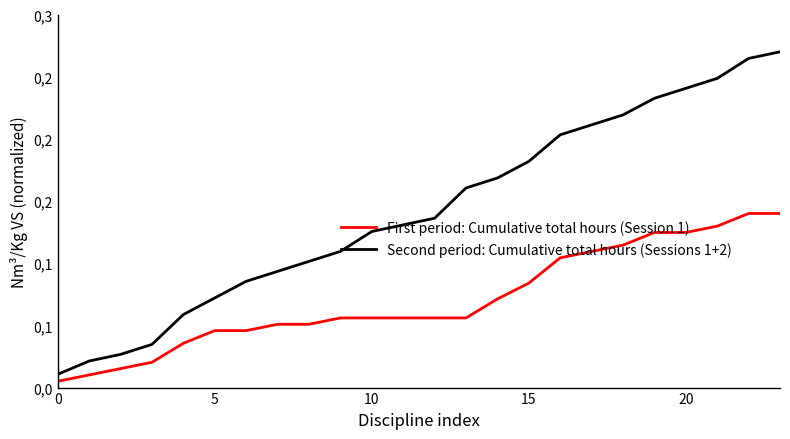

Which series has the largest total across all categories?

Second period: Cumulative total hours (Sessions 1+2)